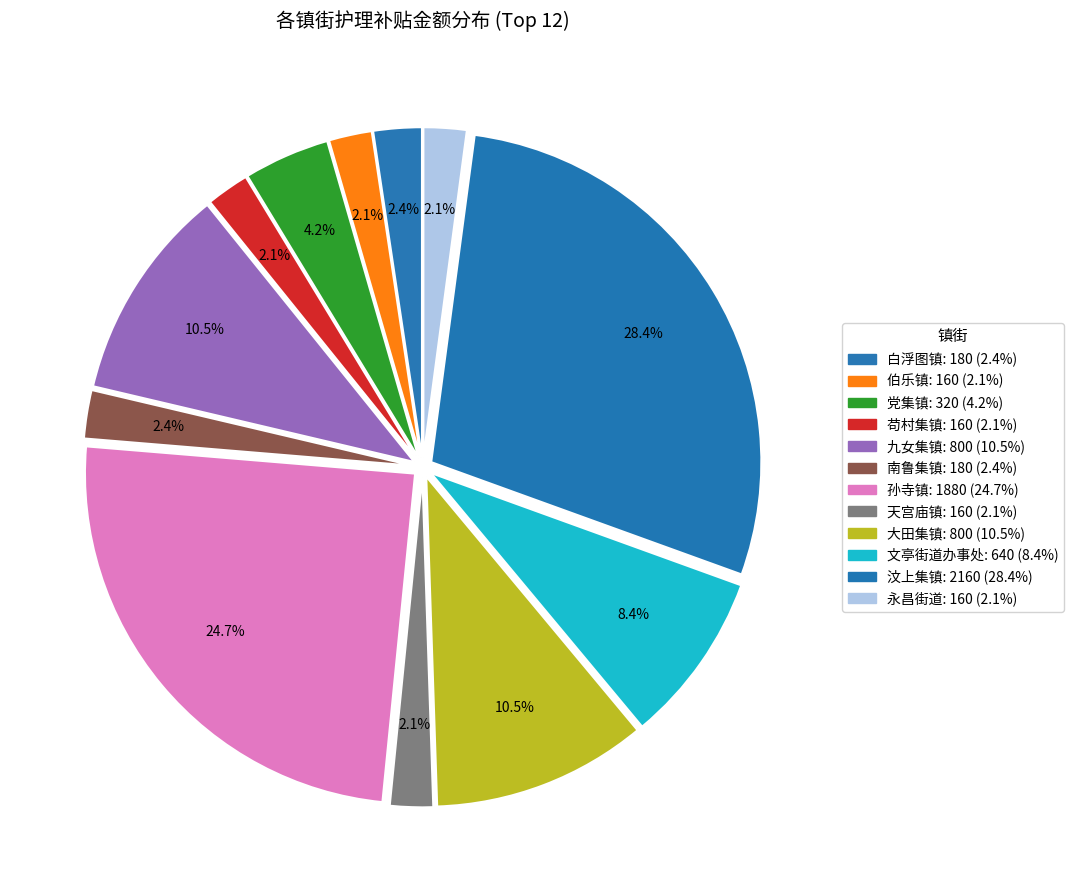

Does 汶上集镇 account for over 50% of the chart?

No